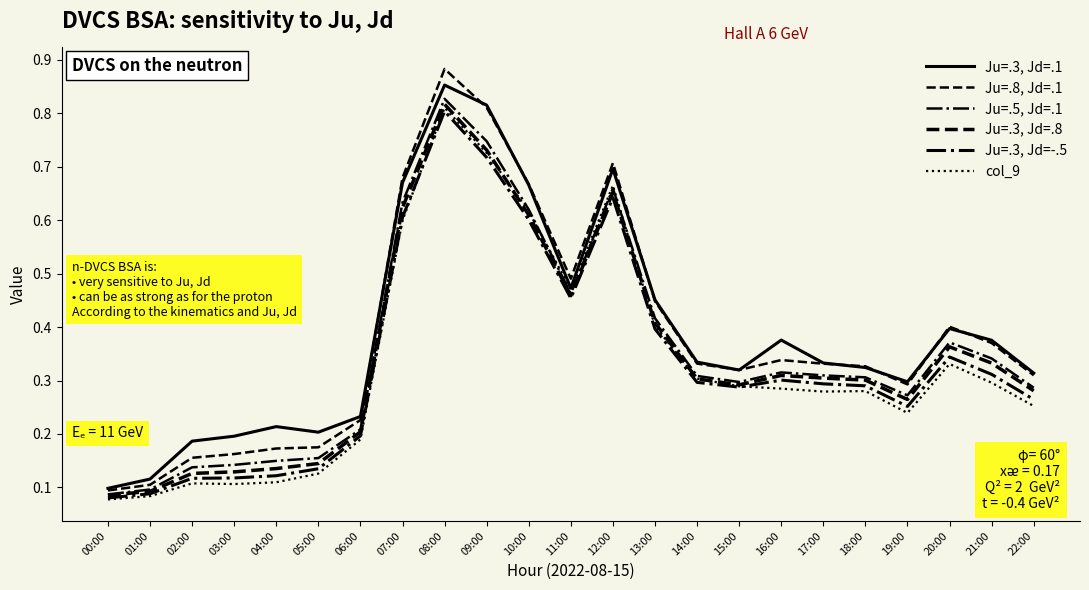

What is the sum of the col_9 values at 21:00 and 11:00?

0.8